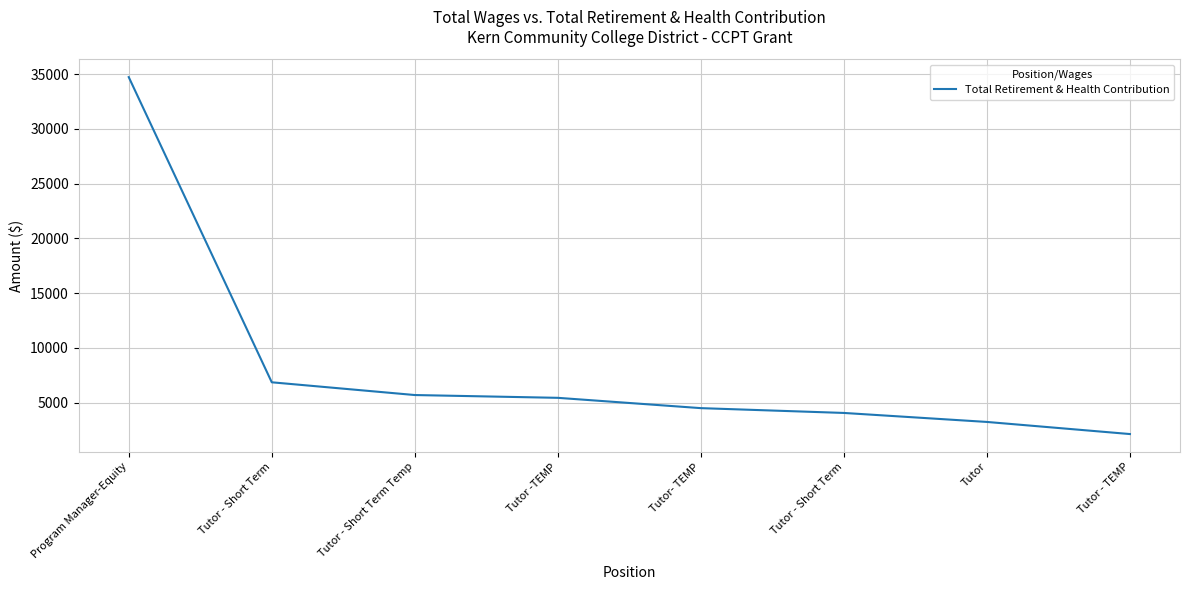

What is the label of the 7th point from the left?

Tutor